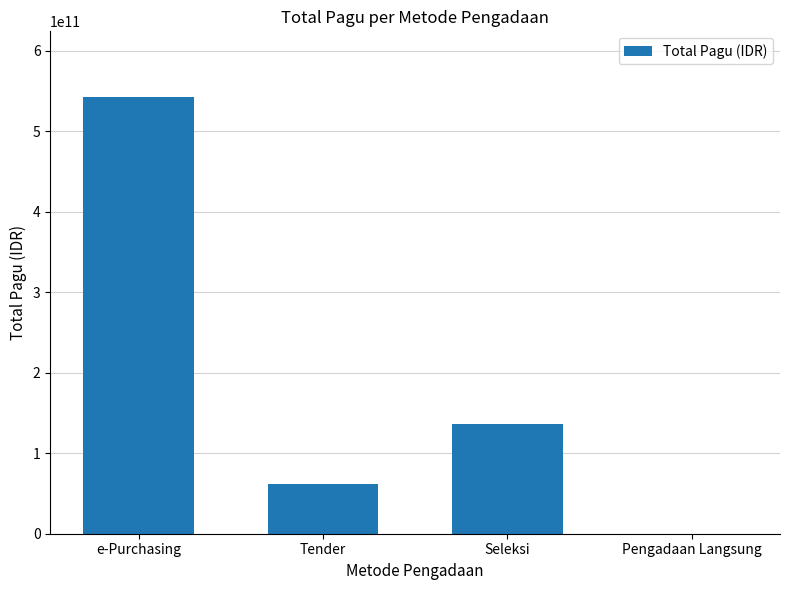

How many data points does each series have?

4